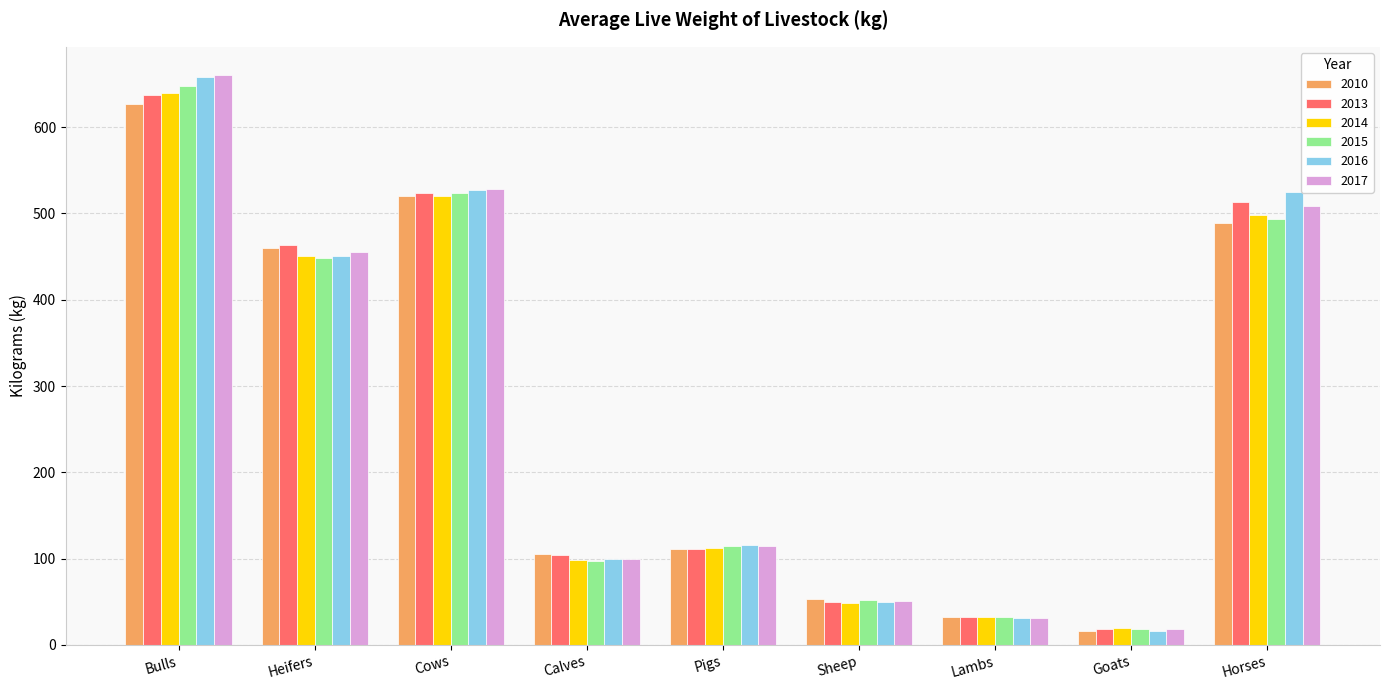

Which category has the highest value in the 2013 series?

Bulls